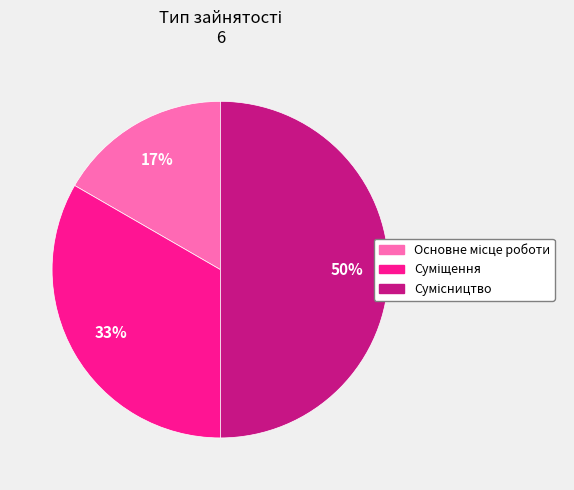

To the nearest percent, what is the average slice percentage?

33%